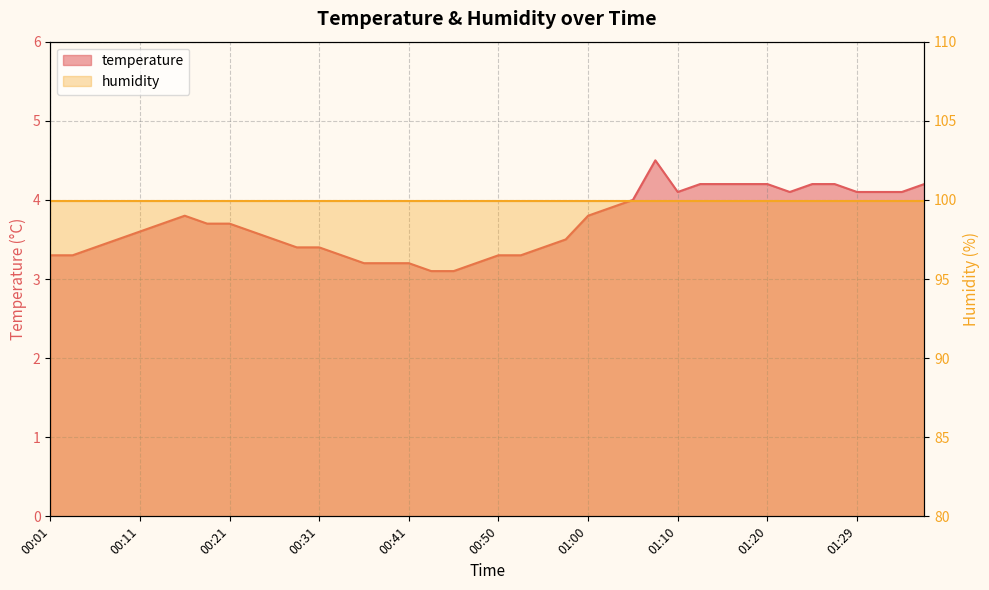

Which category has the highest value across all series?

01:07